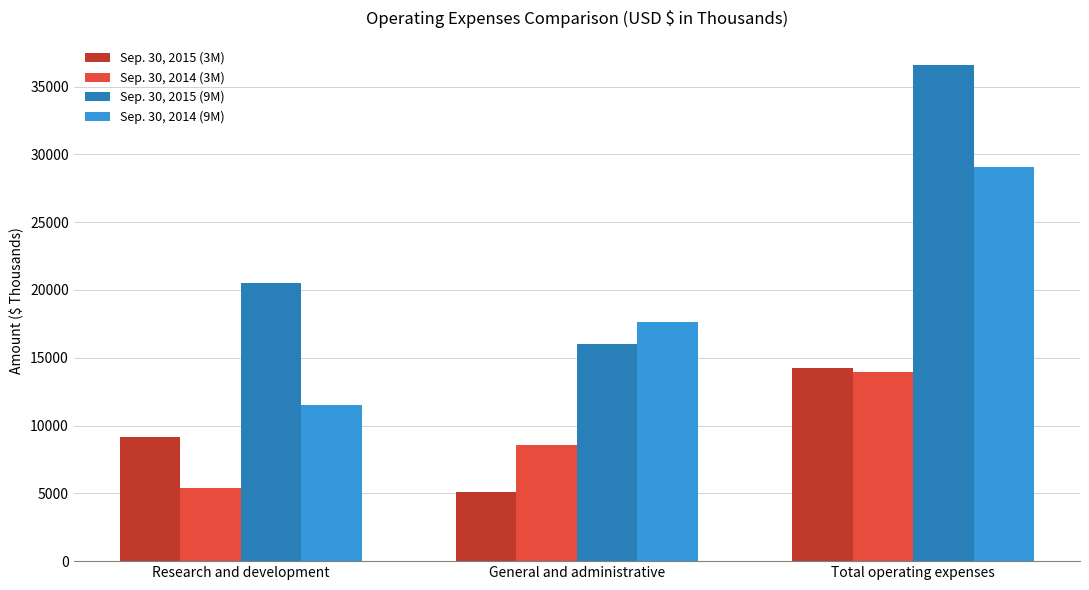

What is the total value across all series at General and administrative?

47272